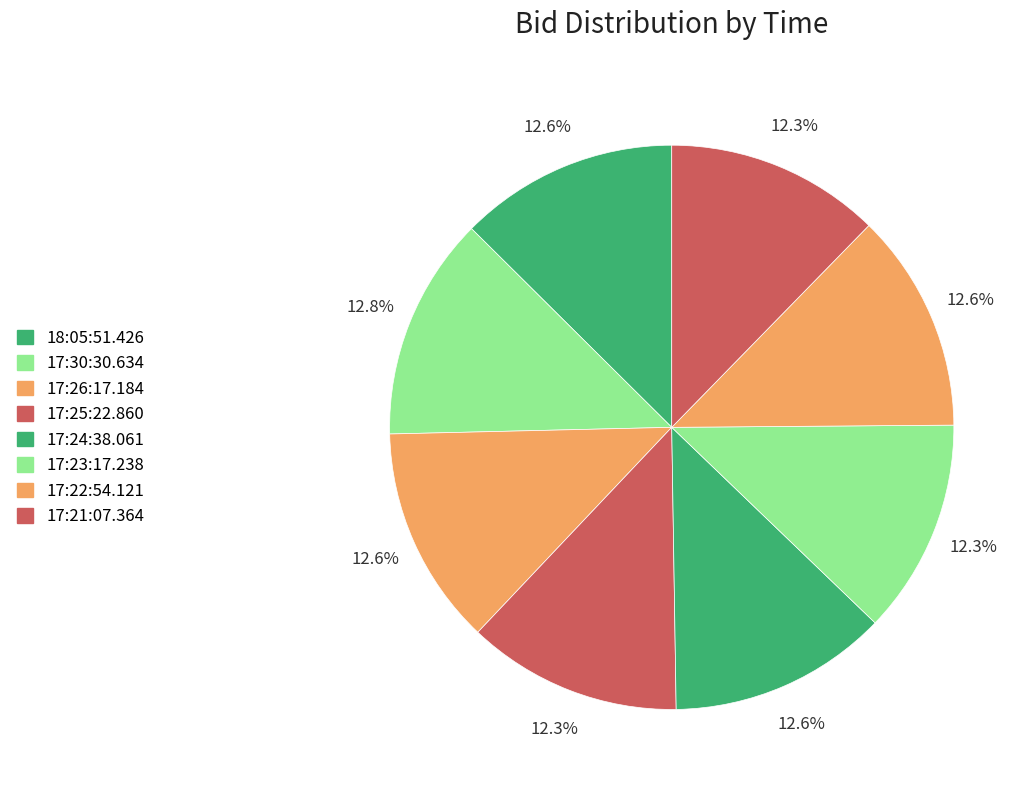

How many slices are in this pie chart?

8